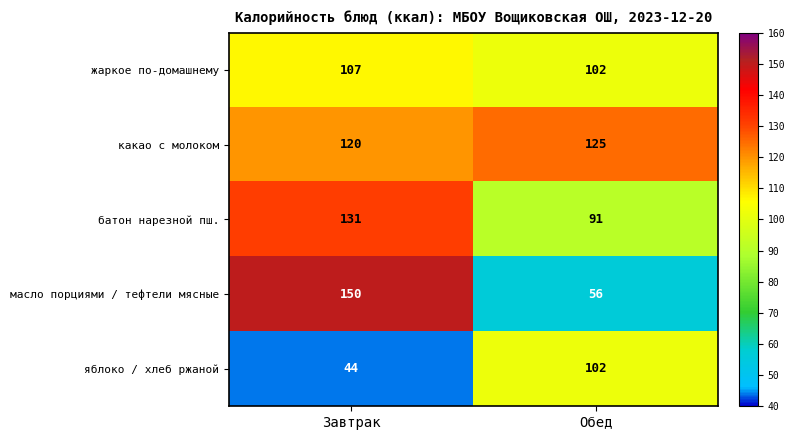

What is the sum of all жаркое по-домашнему values?

209